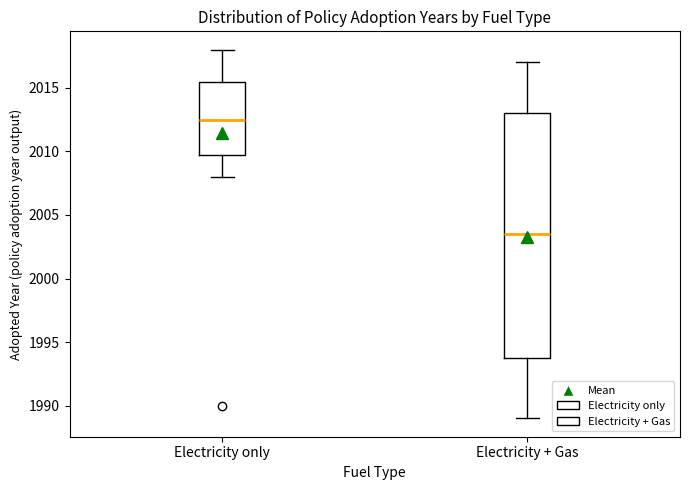

Reading left to right, transcribe this box plot: for each box, give where its median line is, the range the box spans, and where its two whiskers end, as read against the y-axis. The values are not printed on the chart, so give them approximately, as read against the axis.

Electricity only: median 2012.5, box 2010.0 to 2015.5, whiskers 2008.0 to 2018.0
Electricity + Gas: median 2003.5, box 1994.0 to 2013.0, whiskers 1989.0 to 2017.0